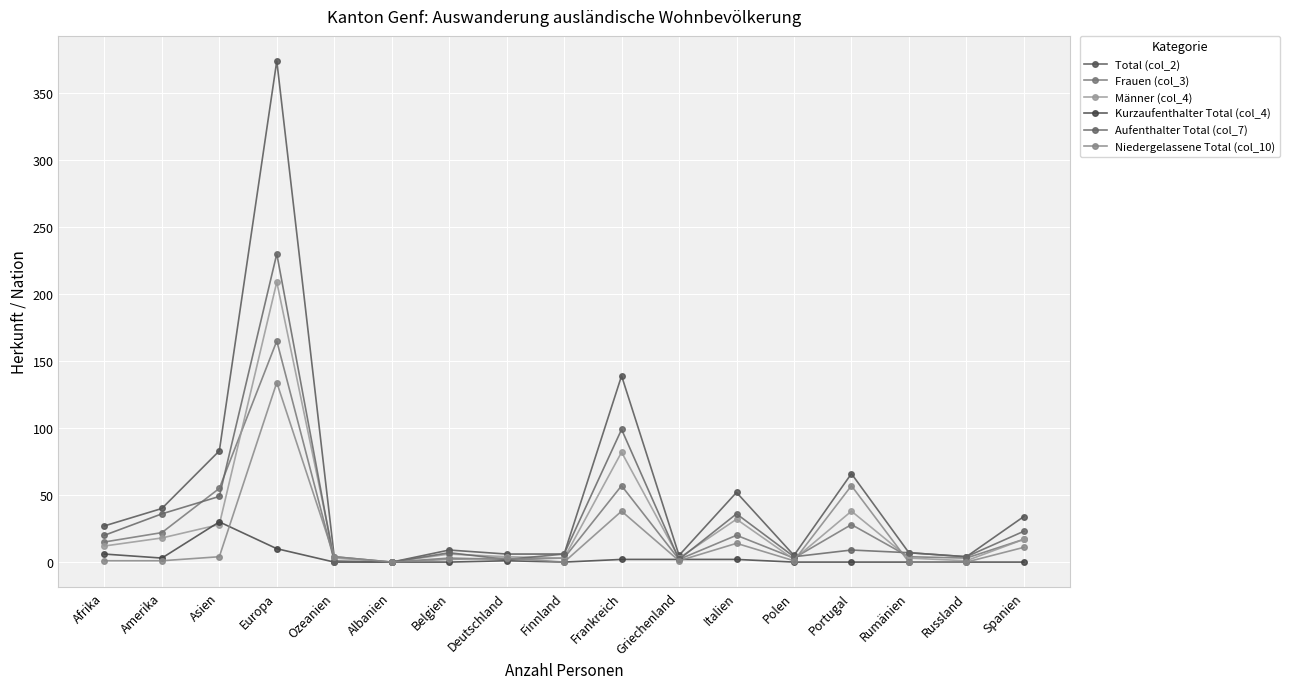

True or false: Aufenthalter Total (col_7) has more than 1 points higher than both neighbors.

True